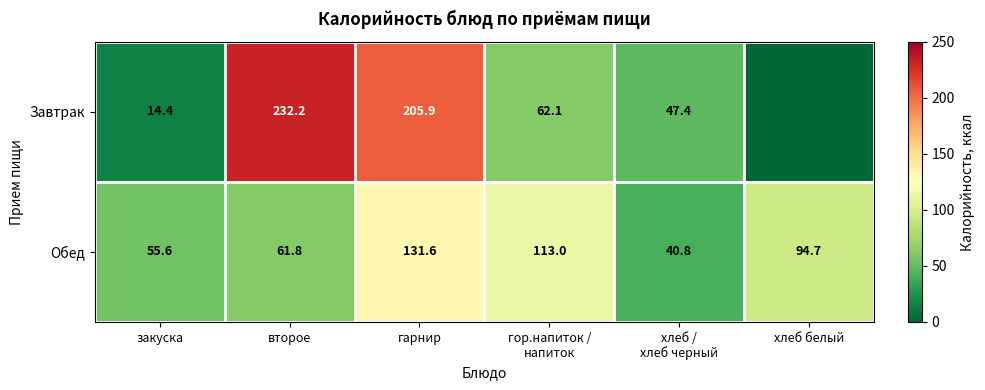

What is the greatest value displayed?

232.2